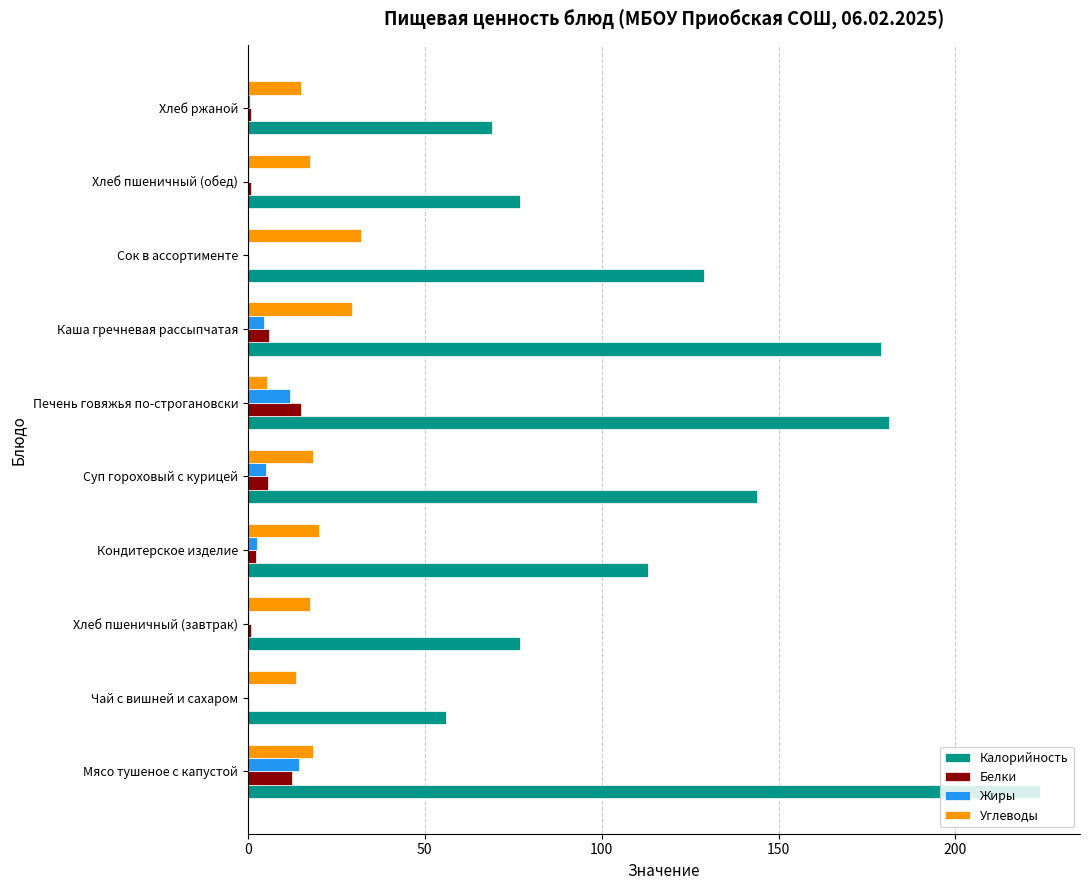

Which series has the largest total across all categories?

Калорийность